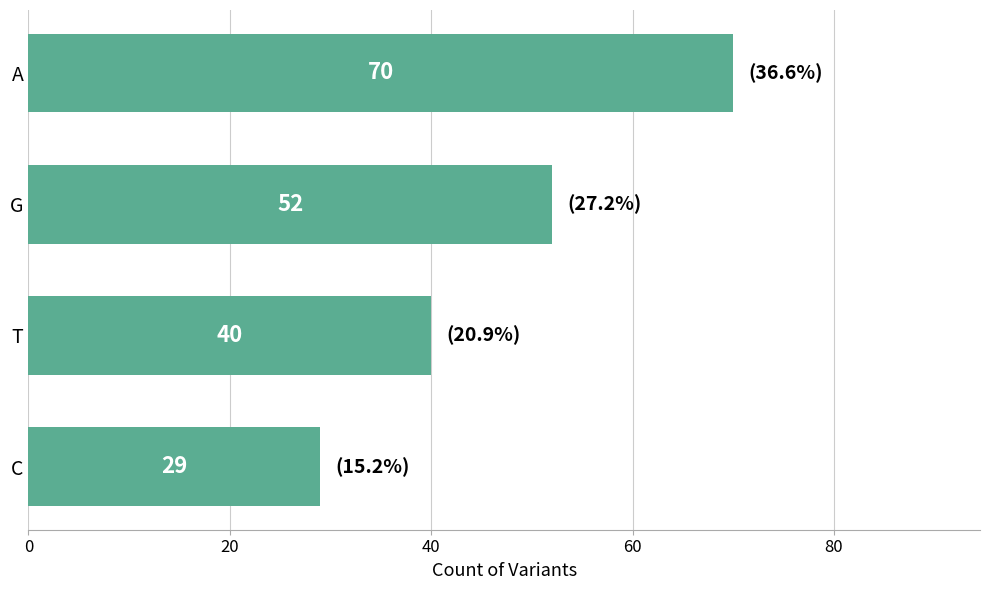

How many bars are there in total?

4